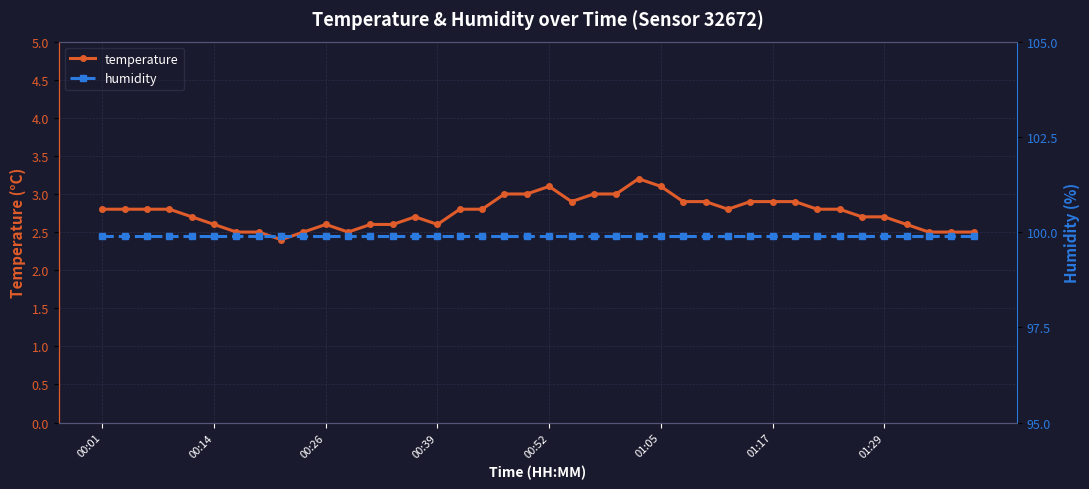

The value of temperature at 00:26 is 1.3. True or false?

False